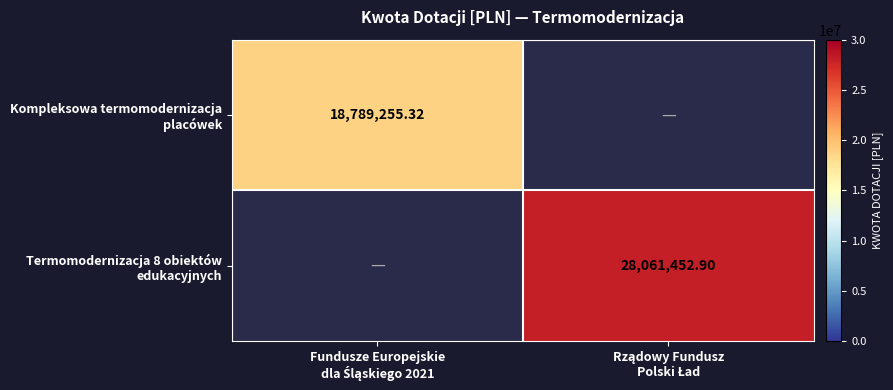

Is it true that Termomodernizacja 8 obiektów edukacyjnych equals 8512747.6 at Fundusze Europejskie dla Śląskiego 2021?

False